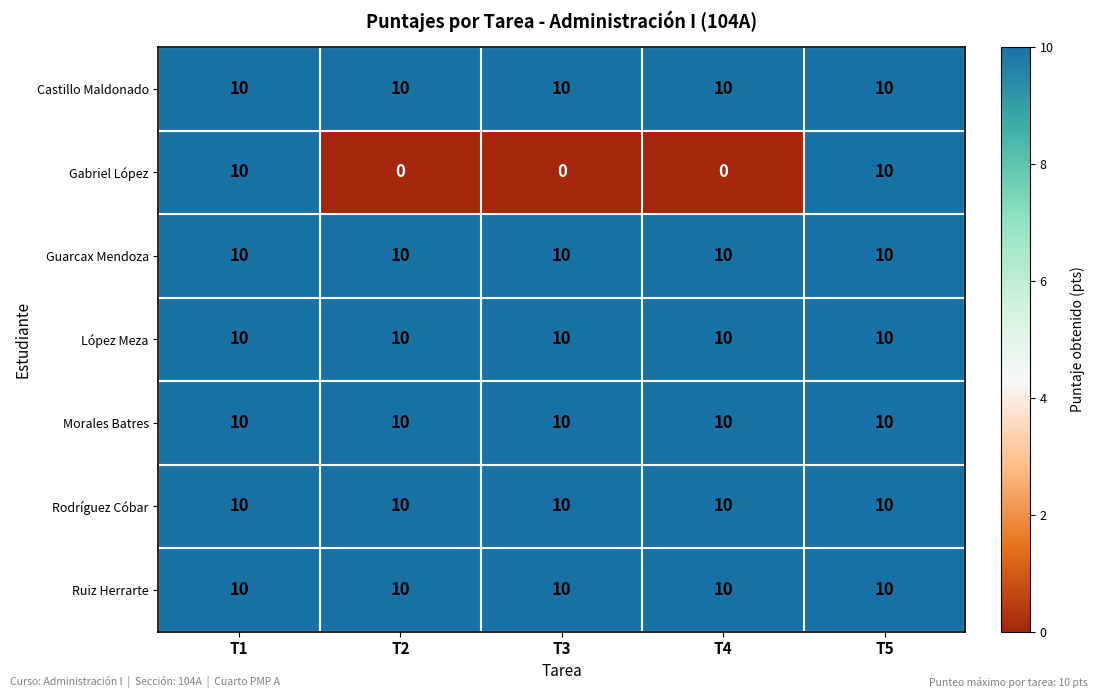

Which series has the widest spread of values?

Gabriel López